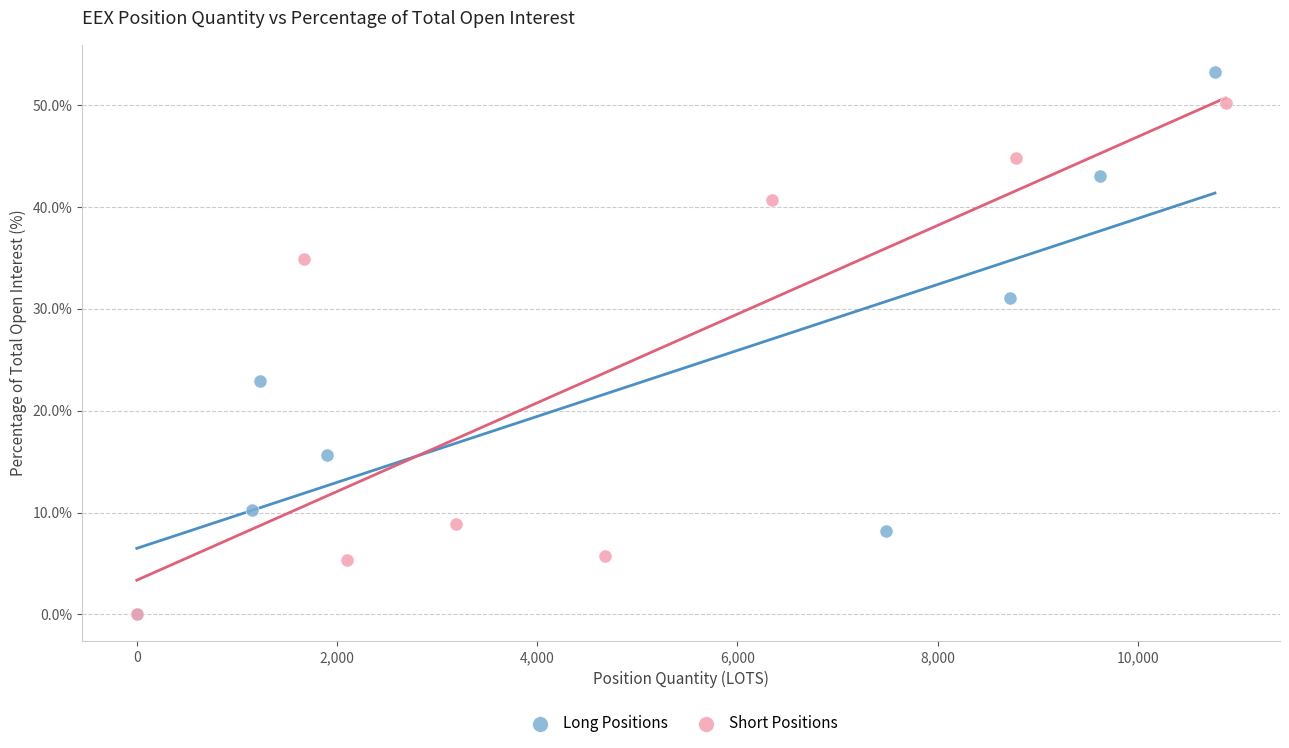

What are all the series names shown in the legend?

Long Positions, Short Positions